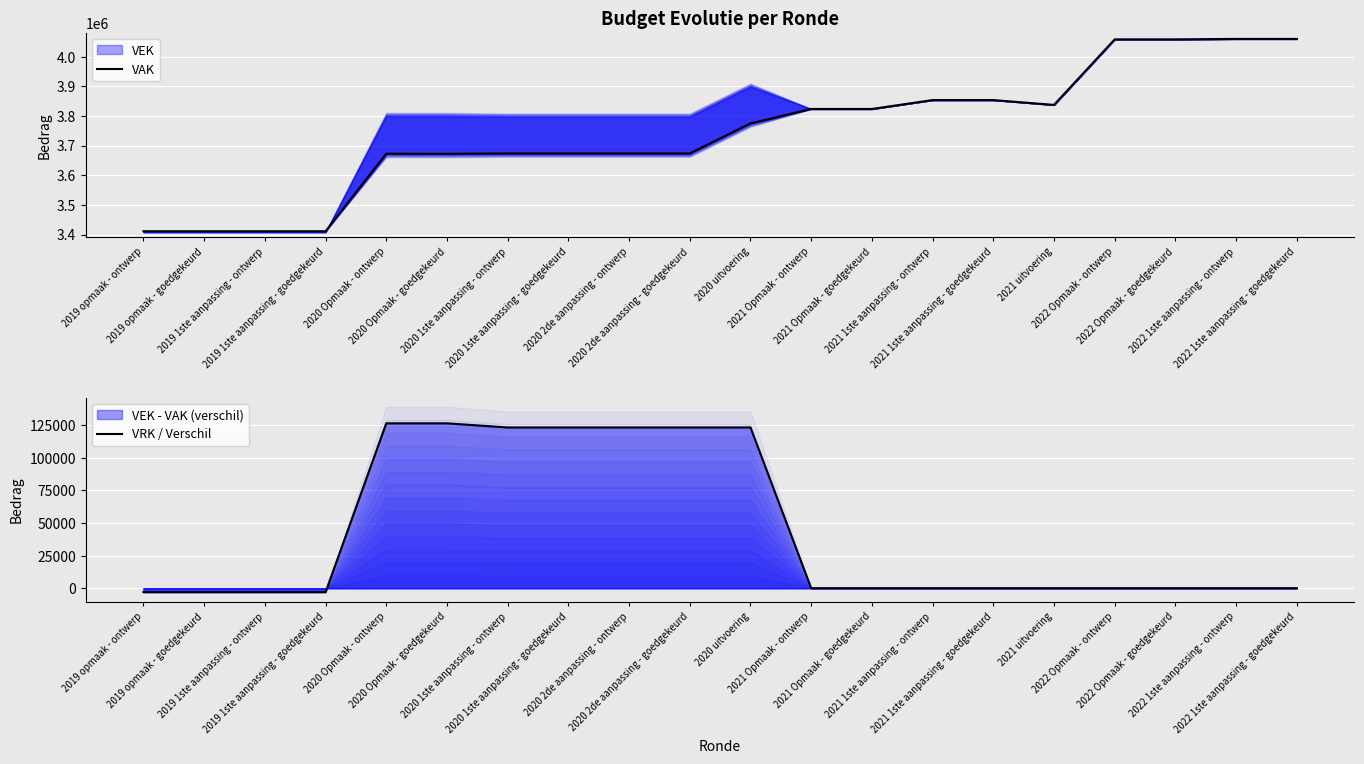

What is the difference between the second highest and second lowest values in the VAK series?

648489